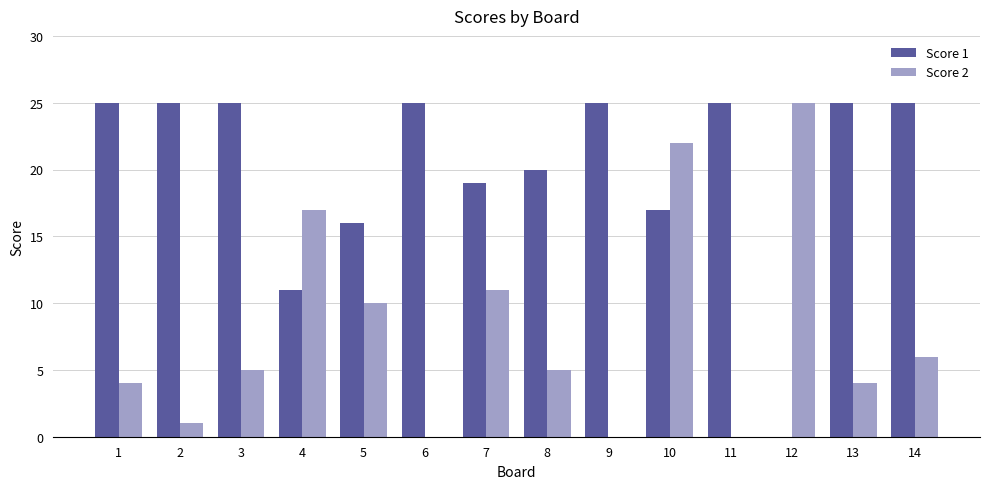

How many positive values does the Score 1 series have?

13